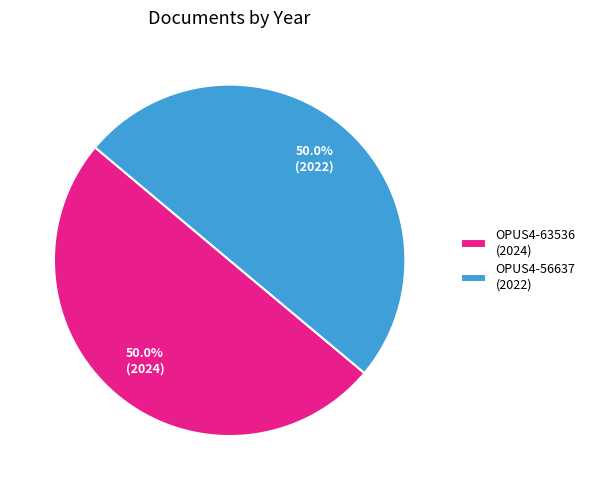

How much of the chart is everything except OPUS4-56637?

50.0%